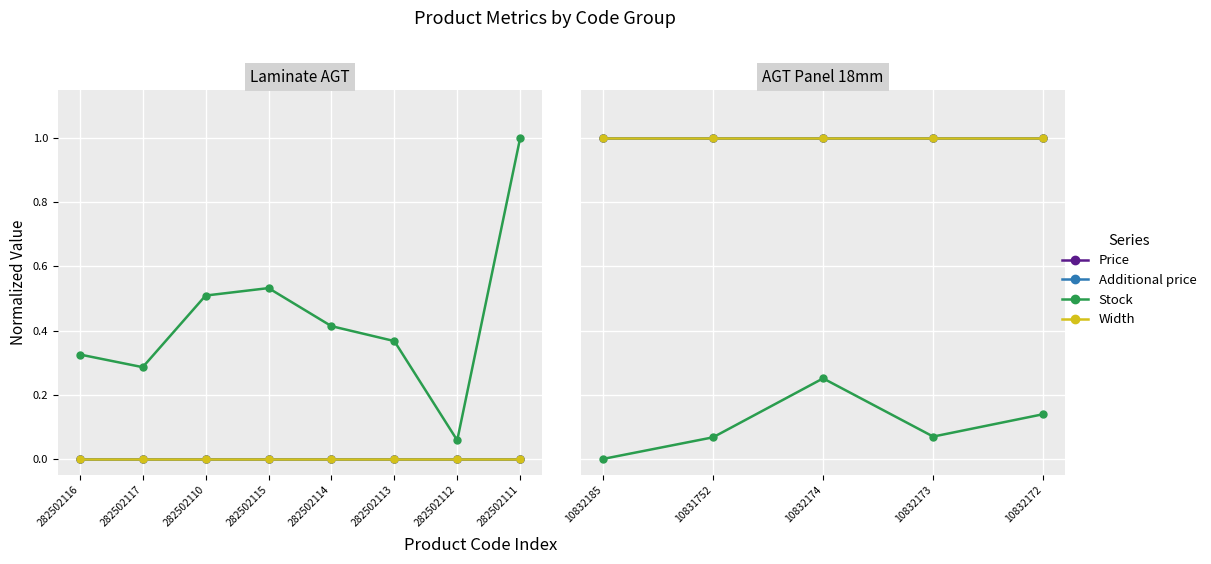

At how many categories does at least one series exceed 0?

5